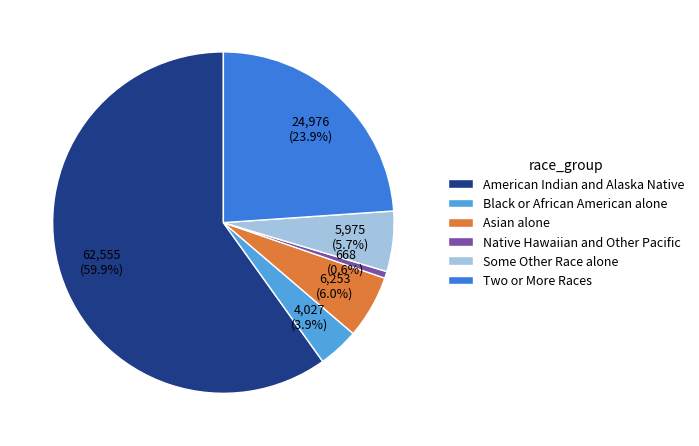

Is there any slice that represents more than half of the pie?

Yes